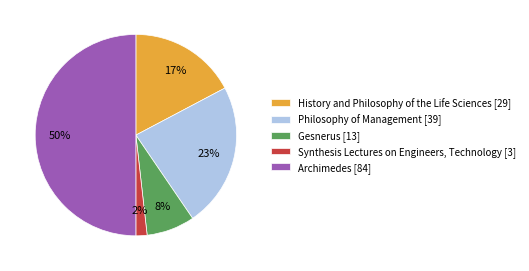

Does Gesnerus [13] represent more than half of the total?

No